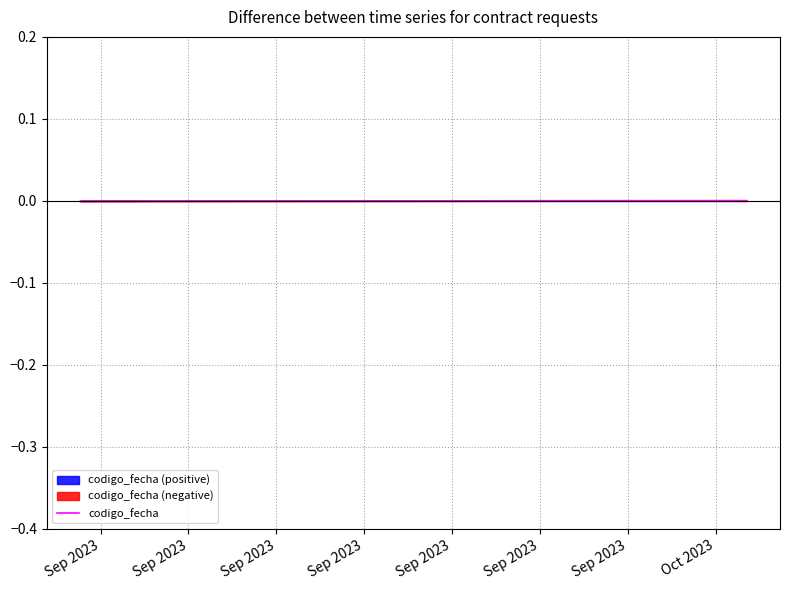

At which category does the chart reach its minimum across all series?

Sep 2023